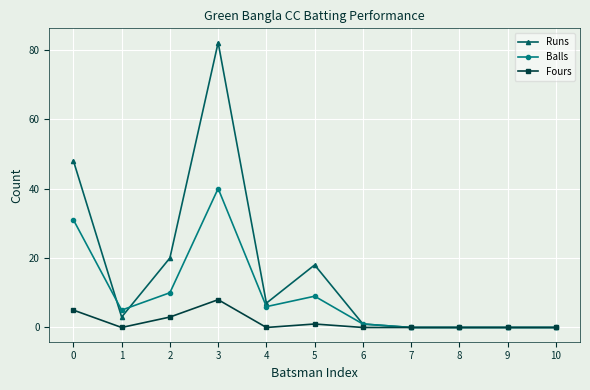

At which category is the sum across all series the highest?

3